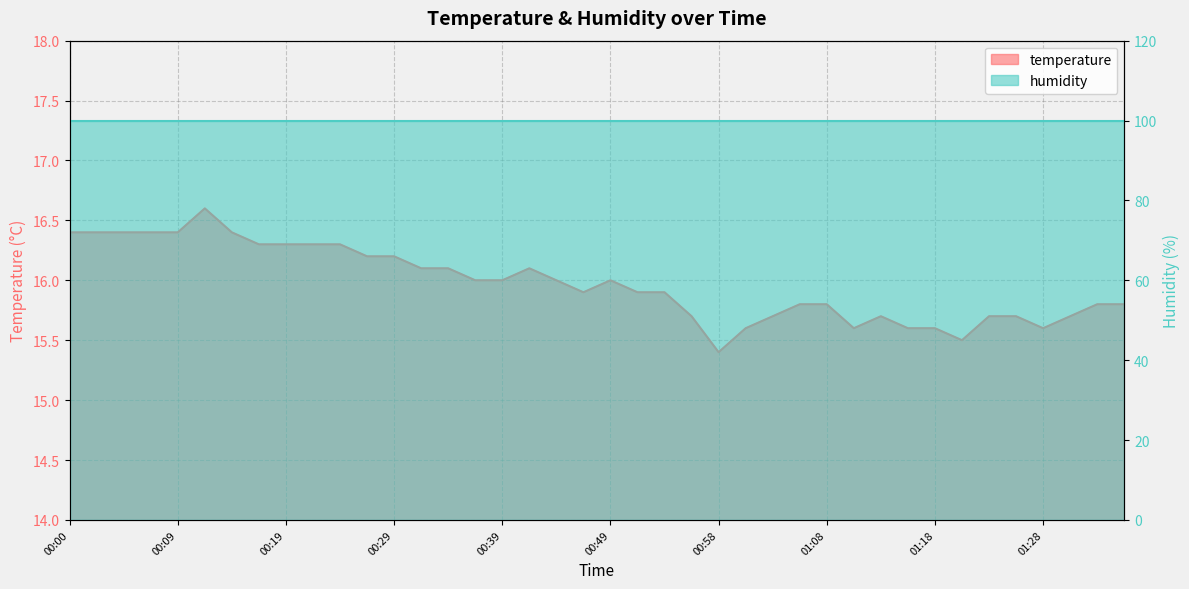

Rank the categories by value from highest to lowest.

00:12, 00:00, 00:02, 00:05, 00:07, 00:09, 00:14, 00:17, 00:19, 00:22, 00:24, 00:27, 00:29, 00:31, 00:34, 00:41, 00:36, 00:39, 00:44, 00:49, 00:46, 00:51, 00:53, 01:06, 01:08, 01:33, 01:35, 00:56, 01:03, 01:13, 01:23, 01:25, 01:30, 01:01, 01:11, 01:15, 01:18, 01:28, 01:20, 00:58